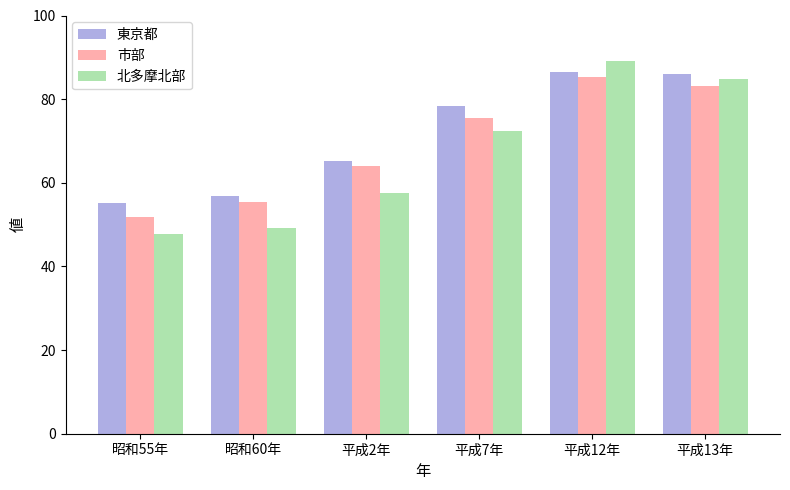

At 平成7年, list the series in order from smallest to largest.

北多摩北部, 市部, 東京都